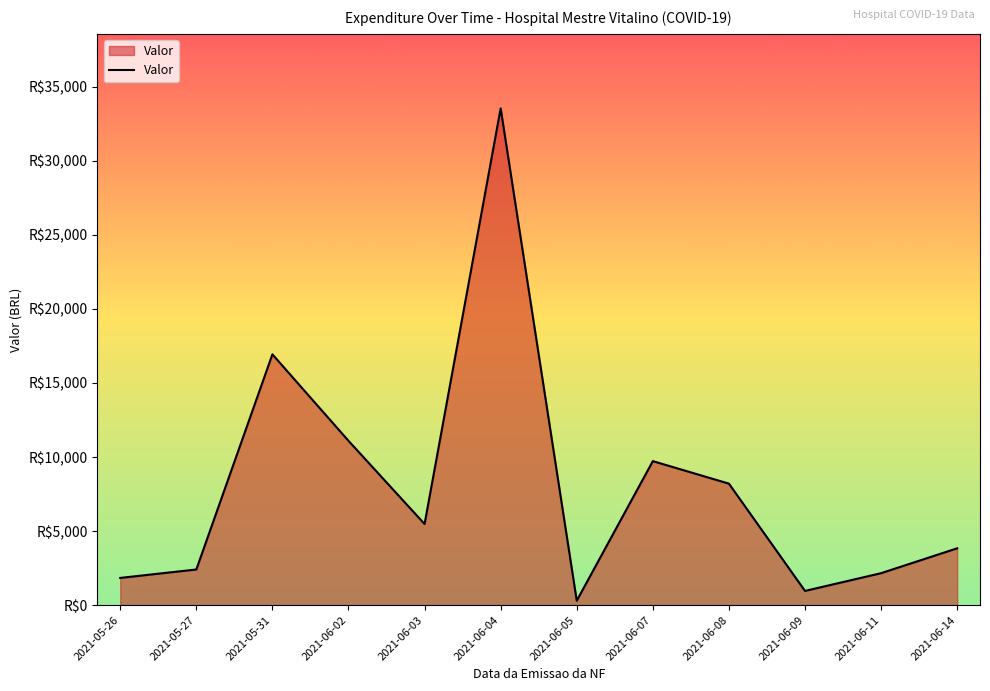

True or false: there are more than 2 points higher than both neighbors.

True